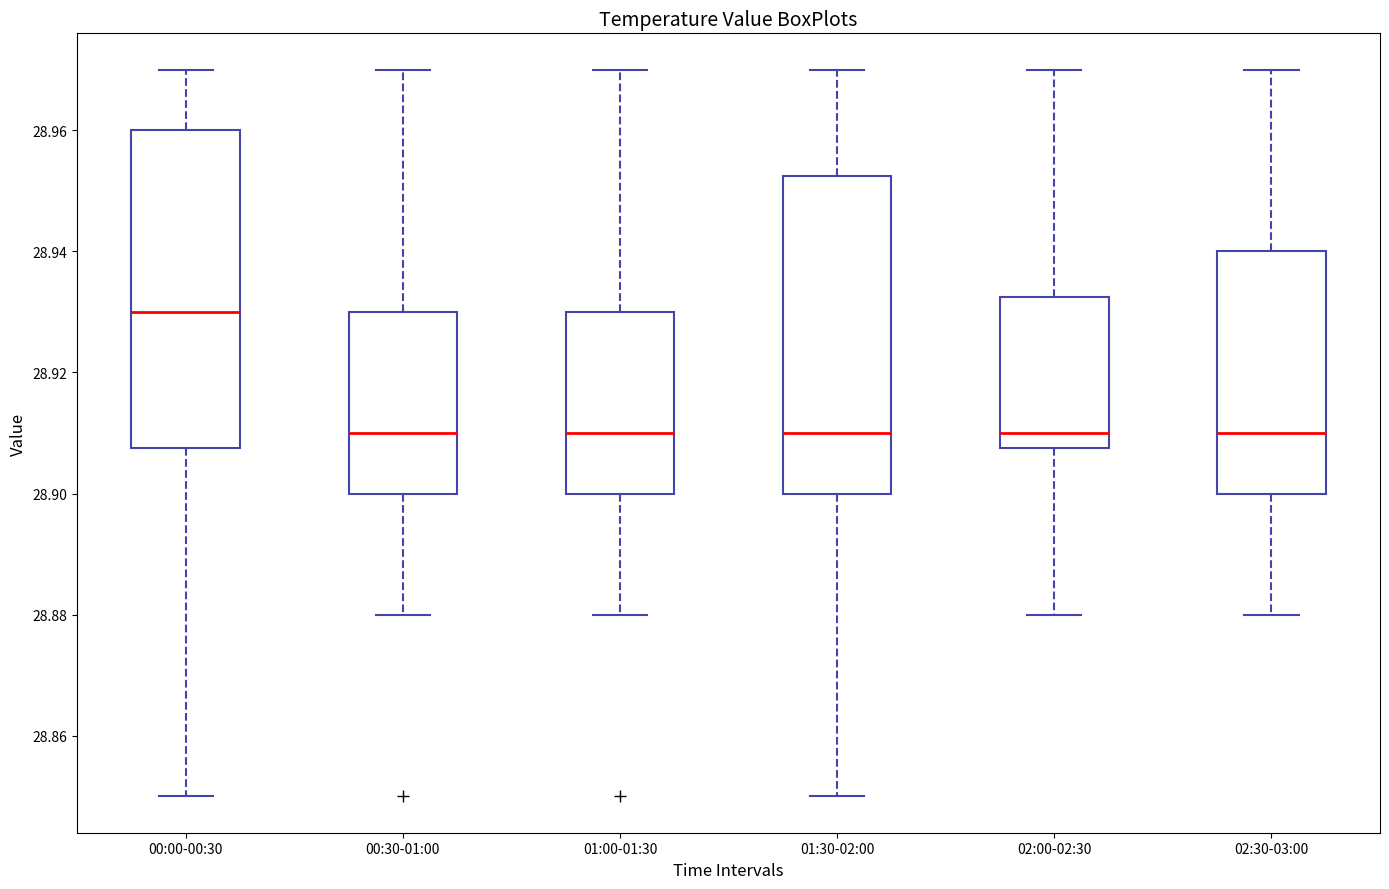

Reading left to right, read every box against the y-axis: the position of its median line, the range the box covers, and the ends of its whiskers. The values are not printed on the chart, so give them approximately, as read against the axis.

00:00-00:30: median 28.930, box 28.908 to 28.960, whiskers 28.850 to 28.970
00:30-01:00: median 28.910, box 28.900 to 28.930, whiskers 28.880 to 28.970
01:00-01:30: median 28.910, box 28.900 to 28.930, whiskers 28.880 to 28.970
01:30-02:00: median 28.910, box 28.900 to 28.952, whiskers 28.850 to 28.970
02:00-02:30: median 28.910, box 28.908 to 28.932, whiskers 28.880 to 28.970
02:30-03:00: median 28.910, box 28.900 to 28.940, whiskers 28.880 to 28.970